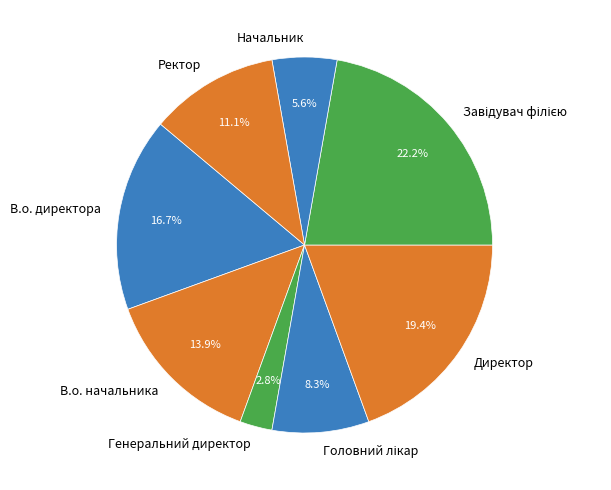

What percentage do Директор and Генеральний директор together represent?

22.2%